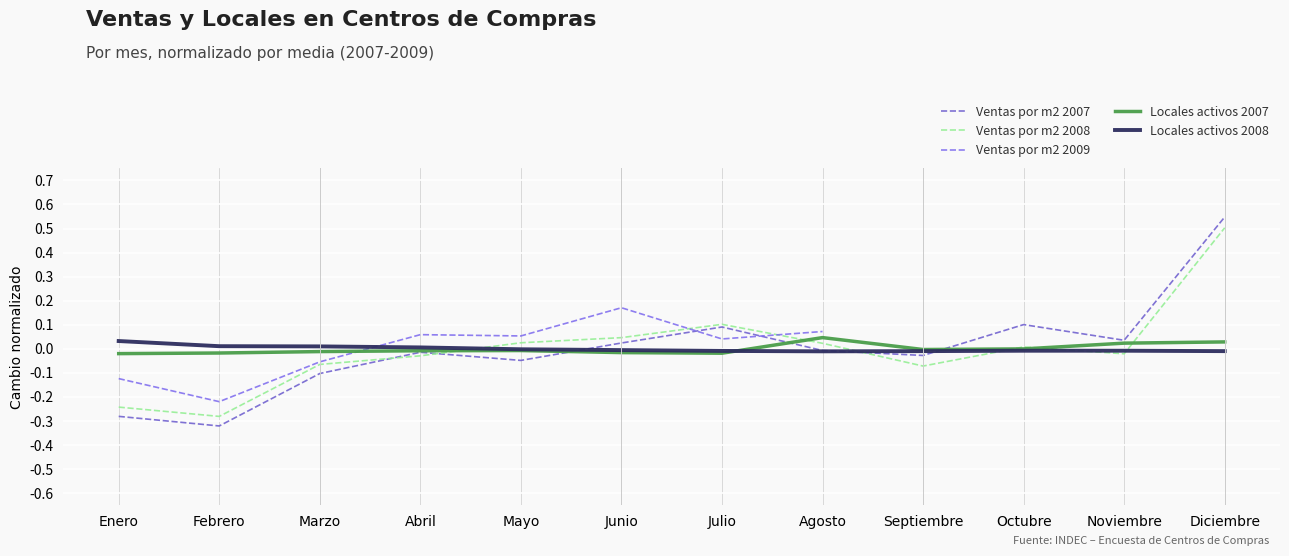

How many positive values does the Ventas por m2 2007 series have?

5